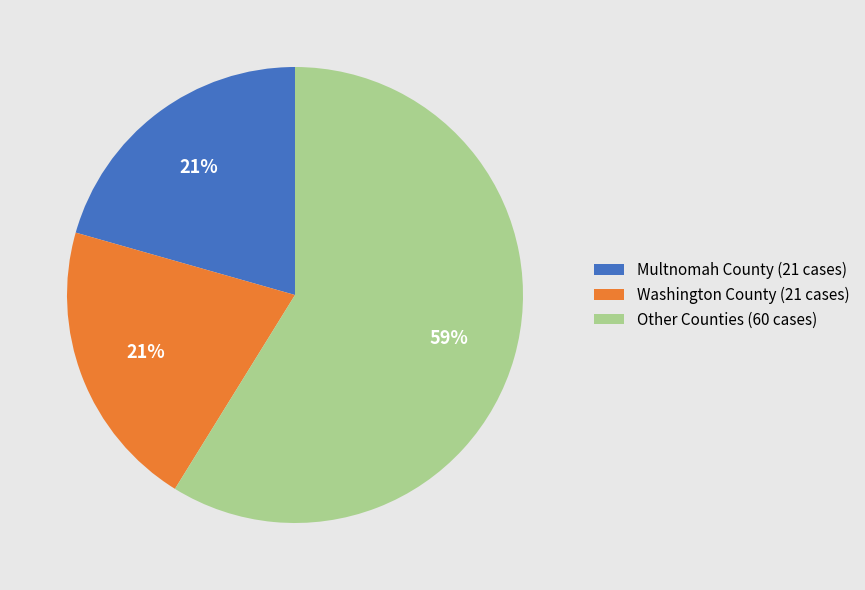

What percentage is the Multnomah County (21 cases) slice, to the nearest percent?

21%